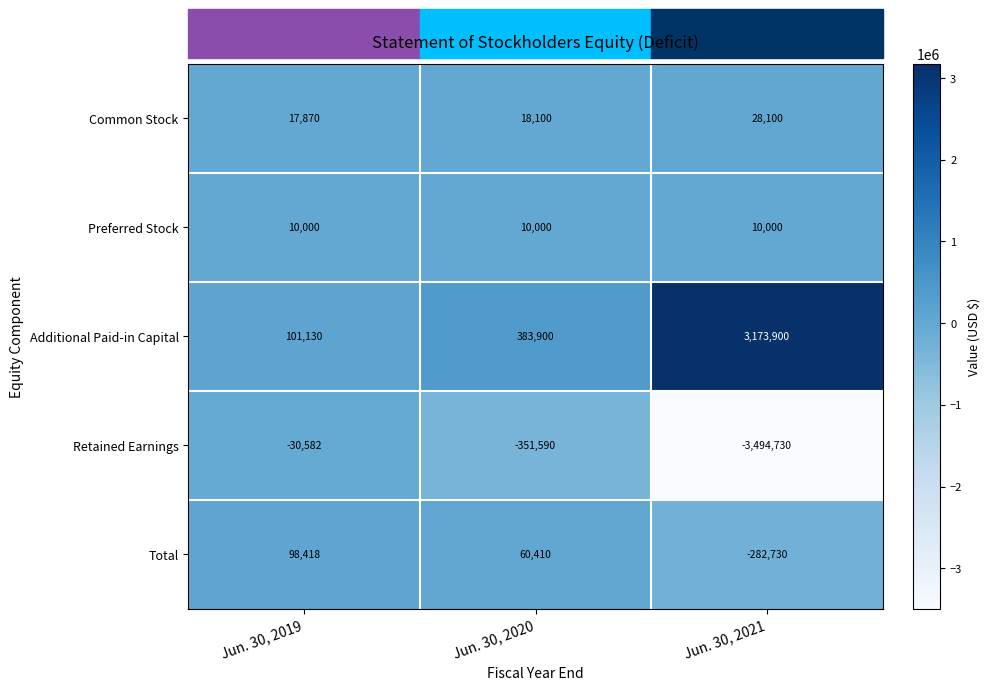

Is it true that Additional Paid-in Capital equals 383900 at Jun. 30, 2020?

True